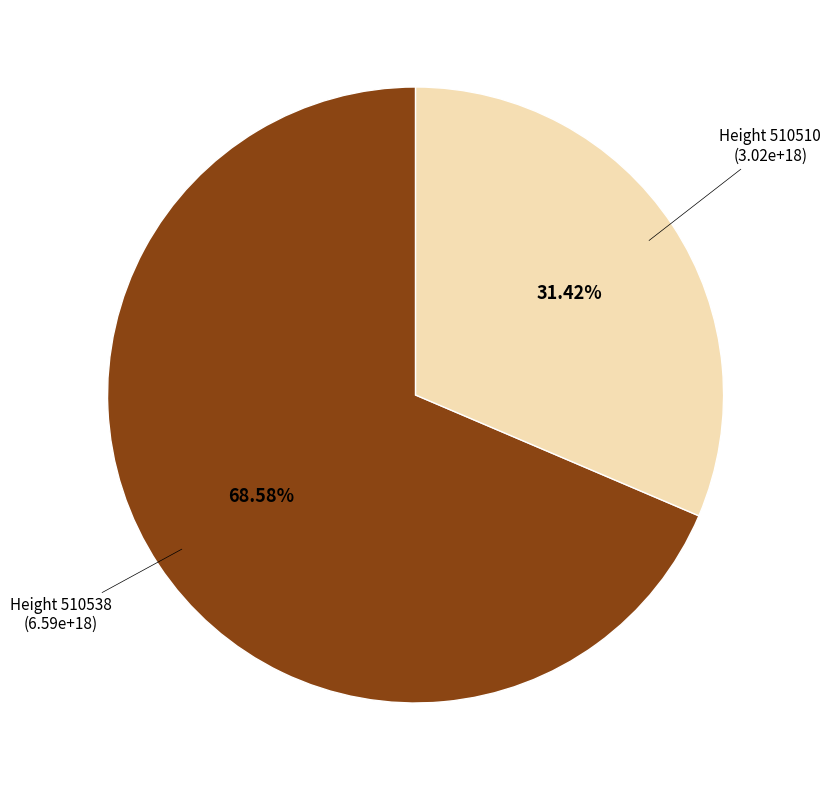

Is there any slice that represents more than half of the pie?

Yes